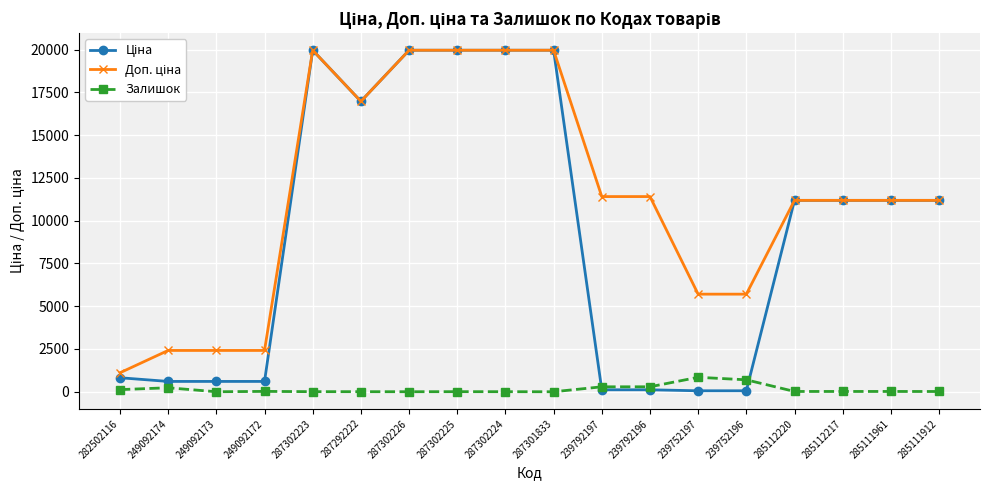

What is the spread (max minus min) of values at 287302226?

19963.2